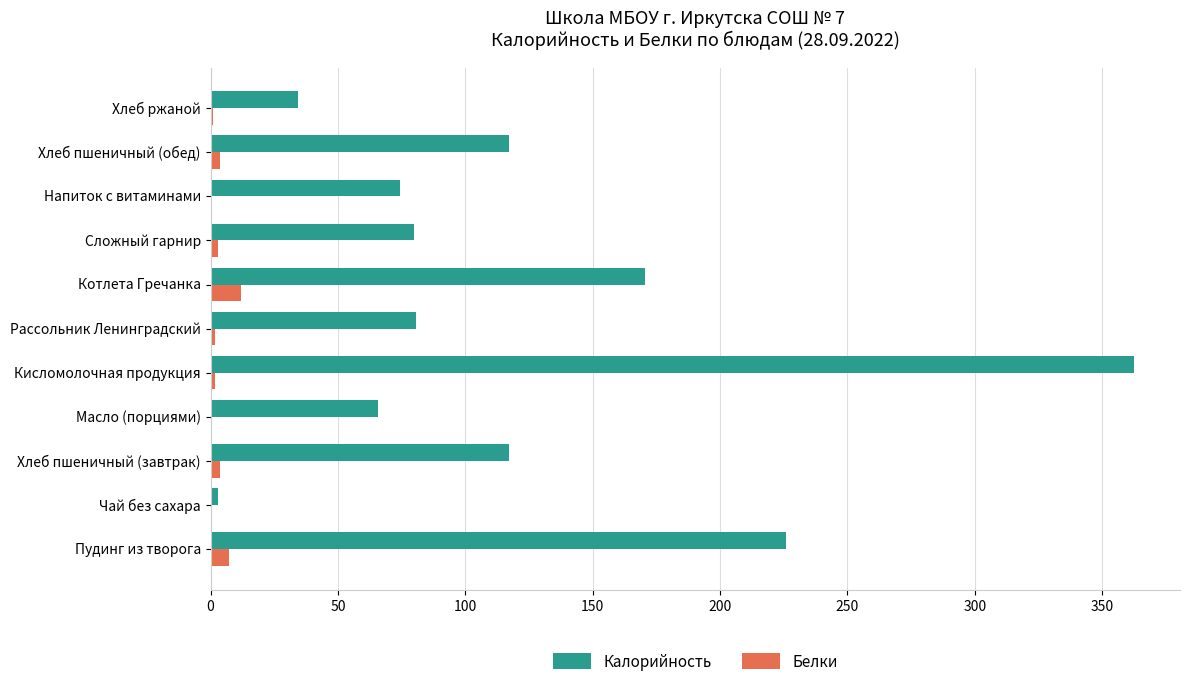

What is the maximum value for Калорийность?

362.5